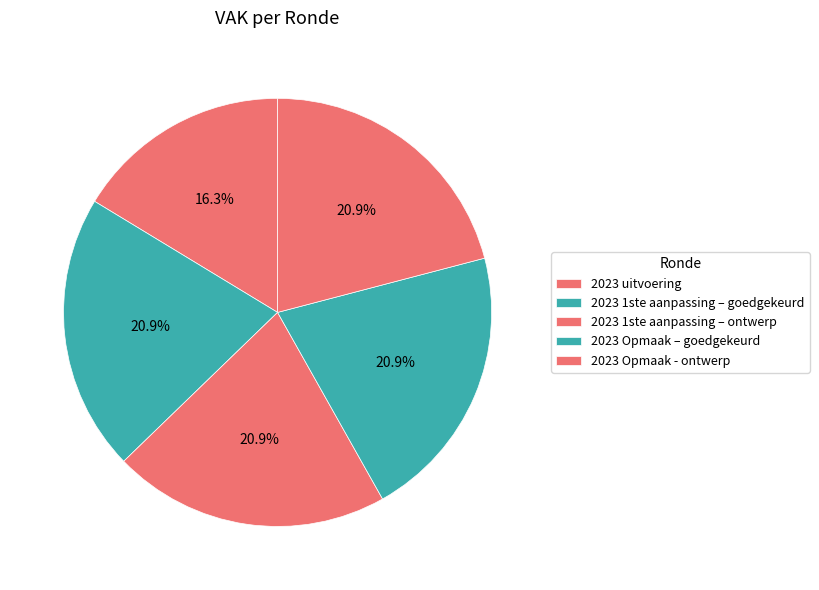

Do 2023 1ste aanpassing – goedgekeurd and 2023 Opmaak - ontwerp together represent more than half of the pie?

No